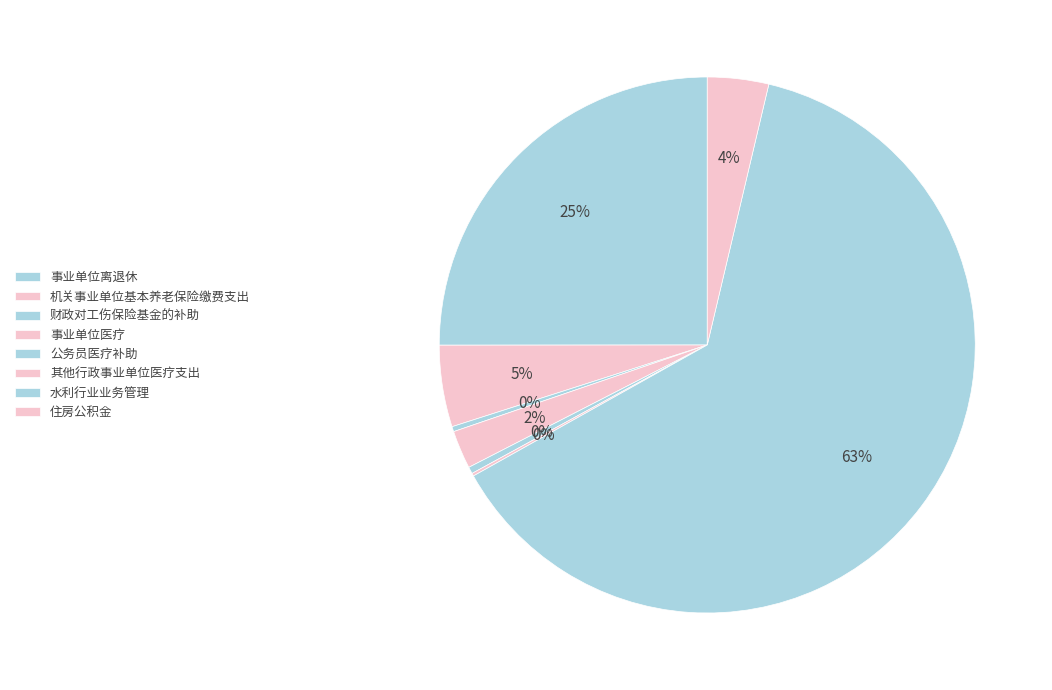

What percentage is NOT represented by 公务员医疗补助?

99.6%